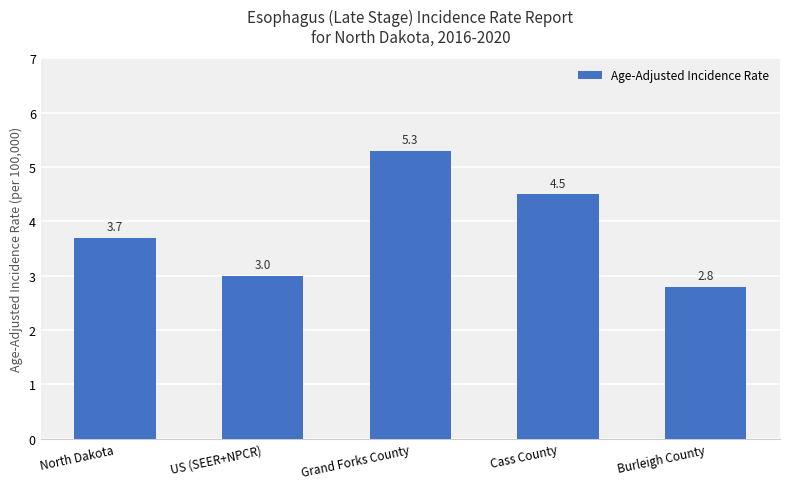

What is the minimum value shown in the chart?

2.8